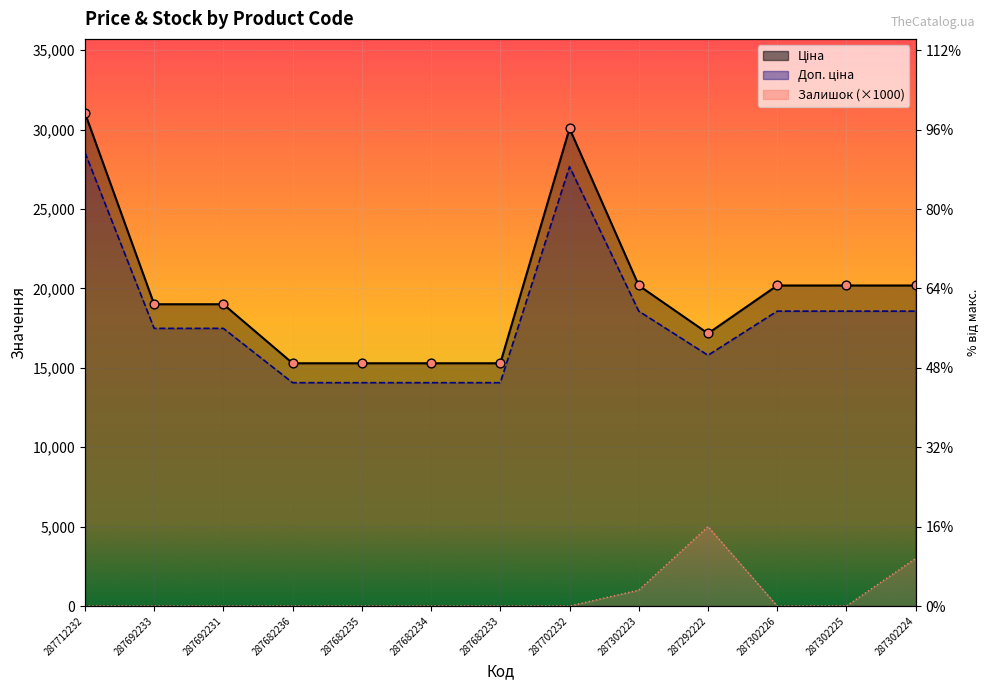

At how many categories does at least one series exceed 4904?

13